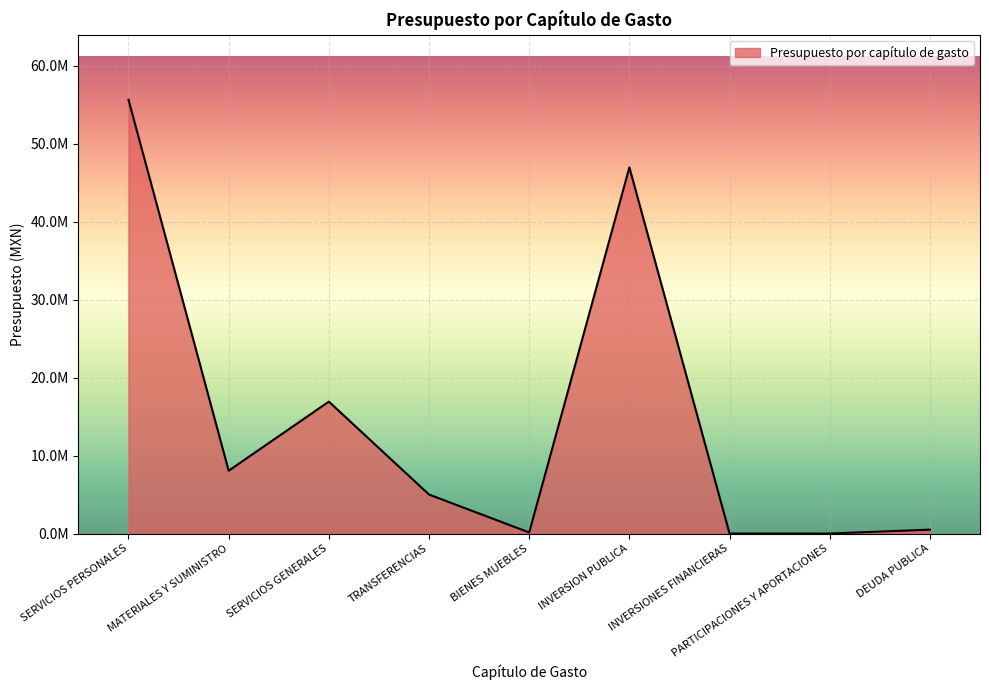

Reading left to right, extract all data points from this chart.

SERVICIOS PERSONALES=55616000.0	MATERIALES Y SUMINISTRO=8053000.0	SERVICIOS GENERALES=16912200.0	TRANSFERENCIAS=5000000.0	BIENES MUEBLES=136116.5	INVERSION PUBLICA=46944390.5	INVERSIONES FINANCIERAS=0.0	PARTICIPACIONES Y APORTACIONES=0.0	DEUDA PUBLICA=500000.0